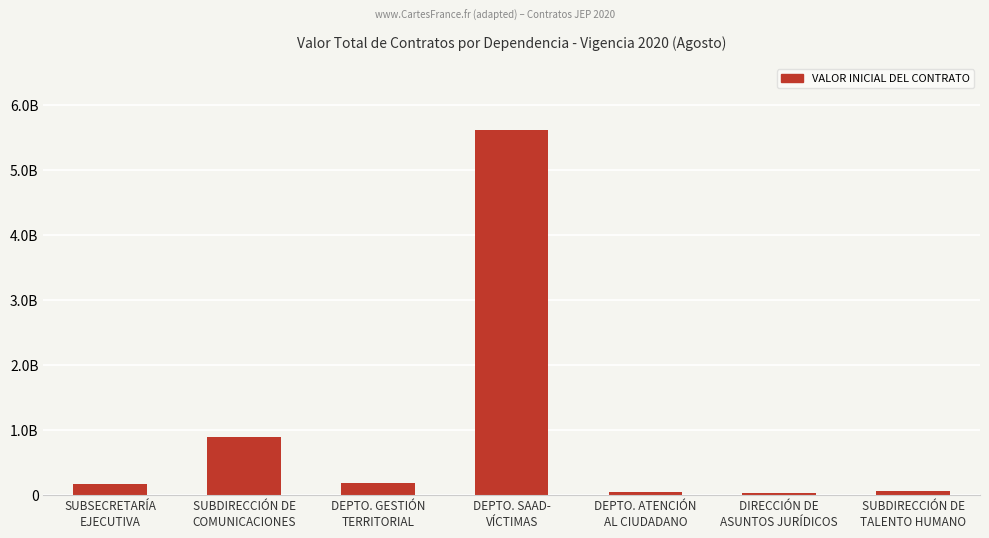

Does the chart contain any negative values?

No